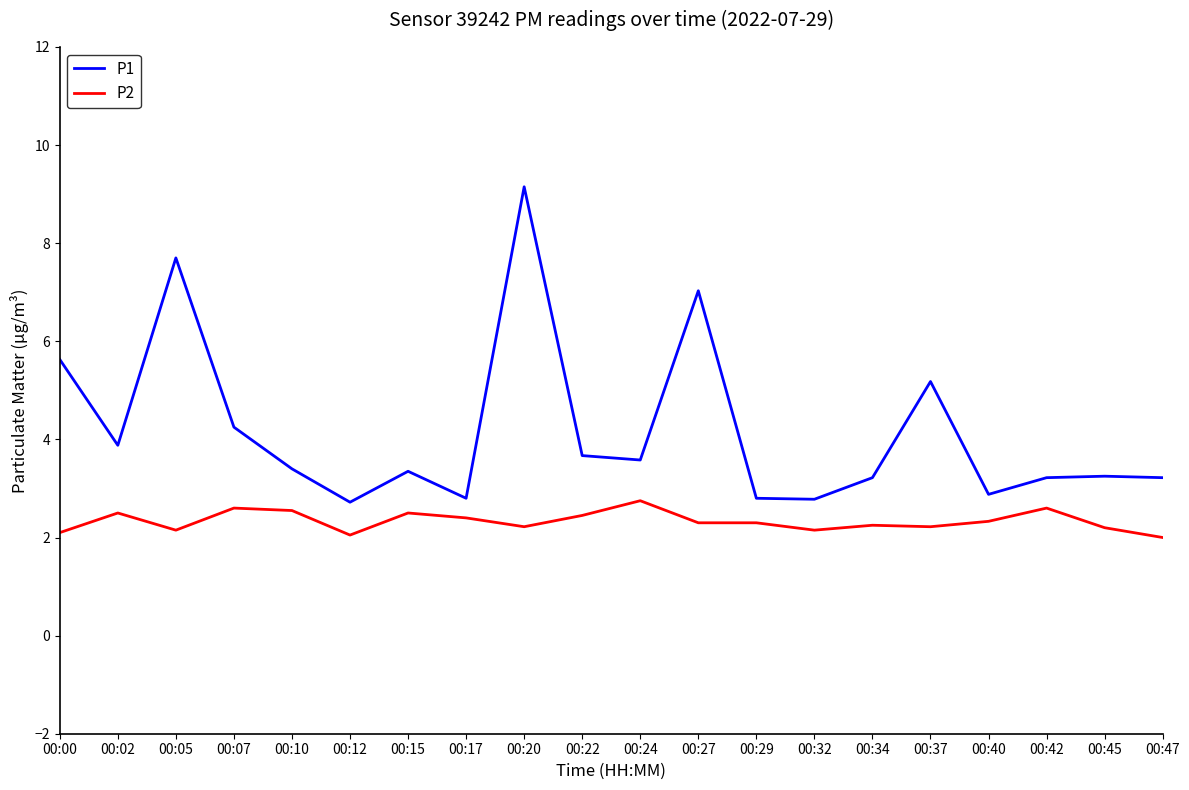

What is the difference between the P1 values at 00:24 and 00:07?

0.7